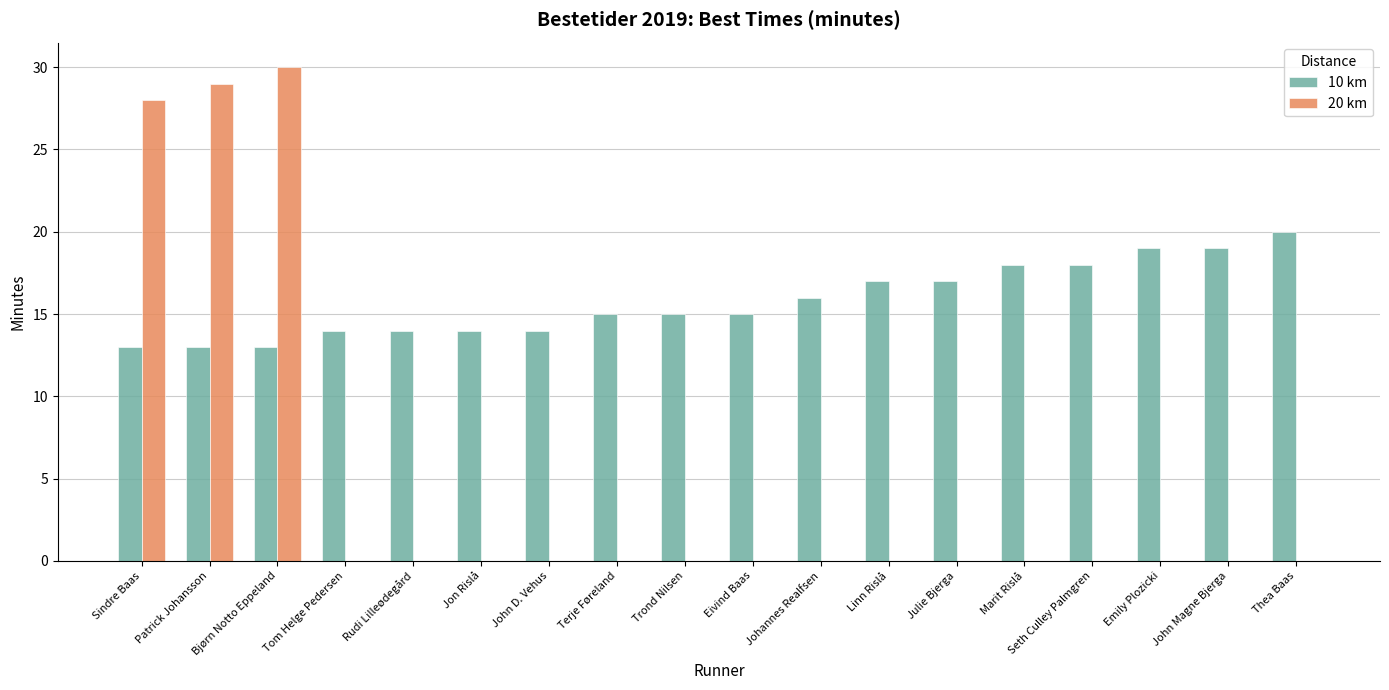

What is the spread (max minus min) of values at Thea Baas?

20